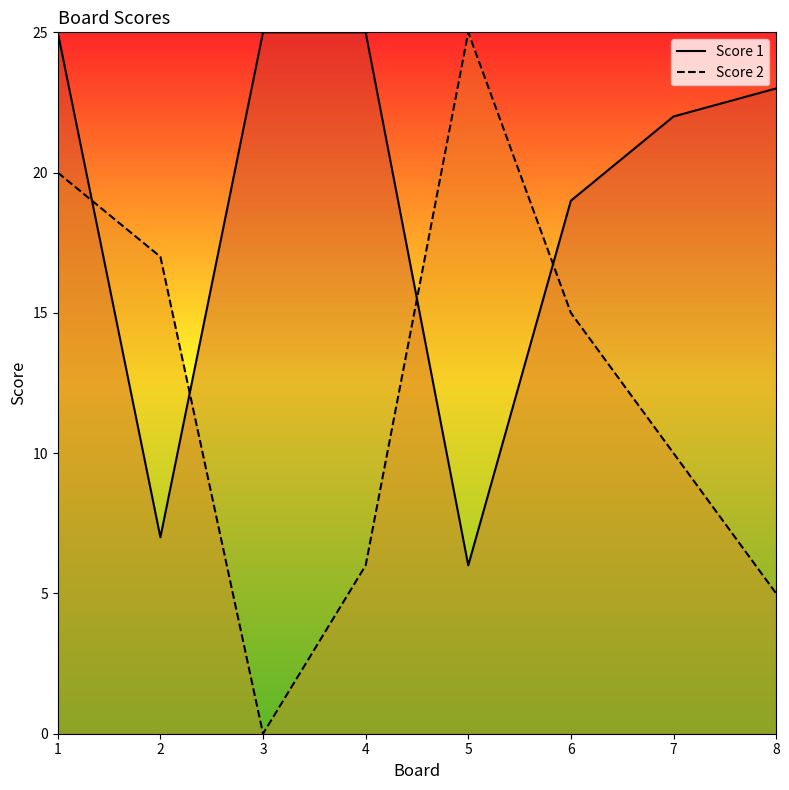

What is the minimum value for Score 1?

6